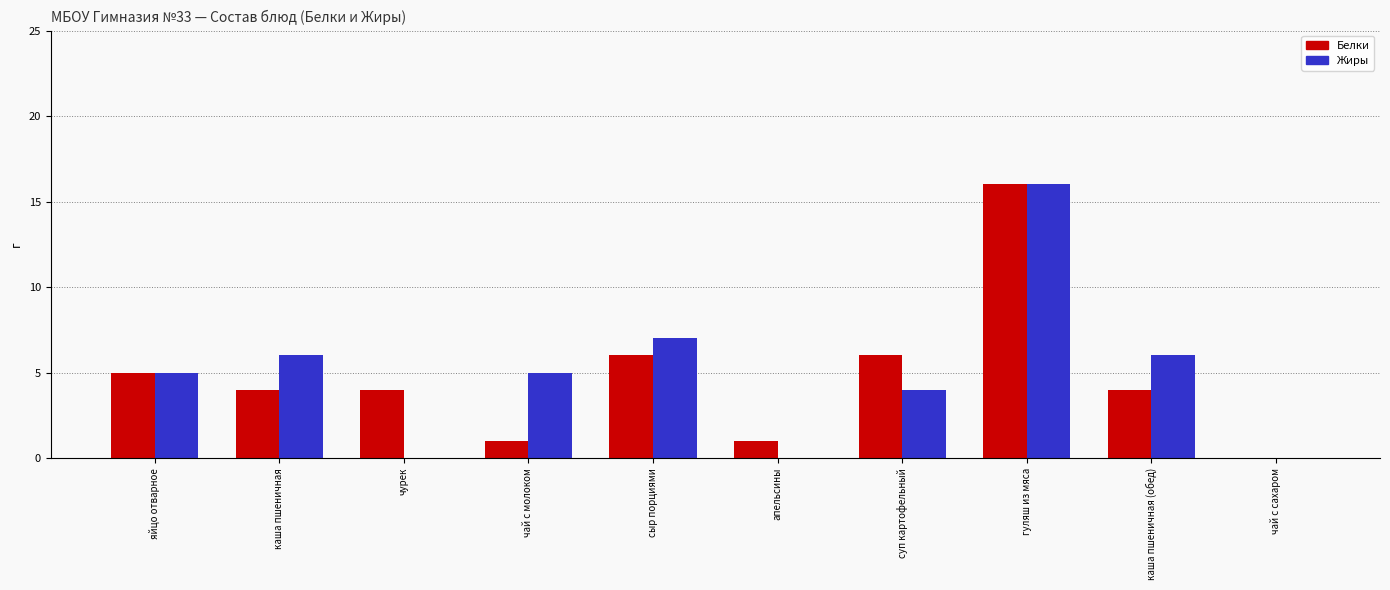

Between каша пшеничная (обед) and чай с сахаром, which series saw the biggest shift?

Жиры